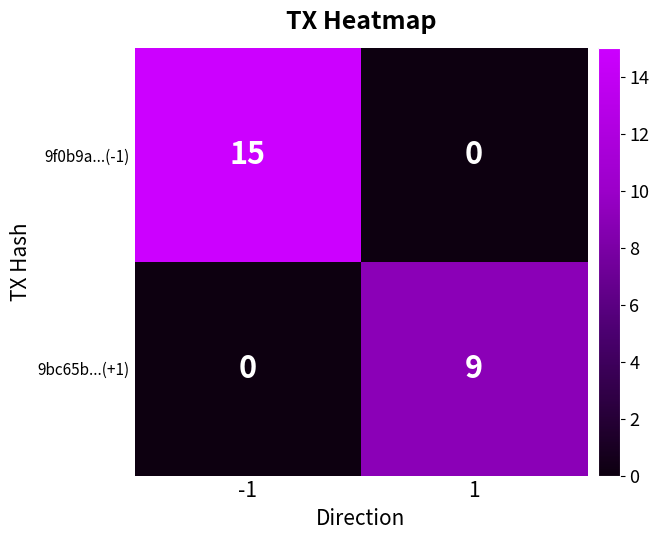

What is the highest value of the 9f0b9a...(-1) series?

15